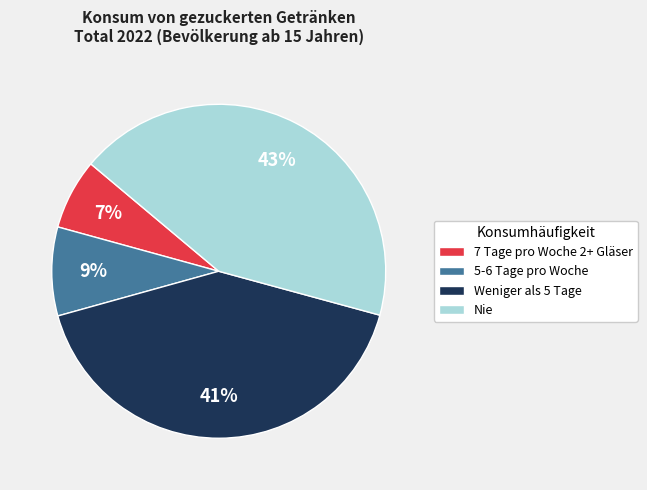

Which category has the smallest portion of the pie?

7 Tage pro Woche 2+ Gläser